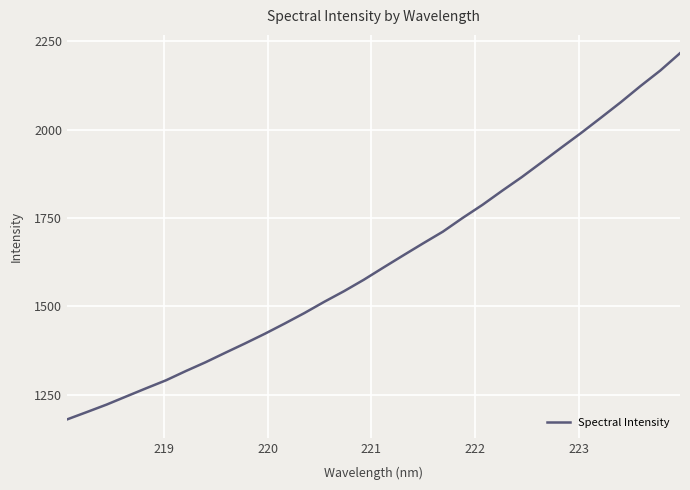

Count the number of categories in the chart.

32